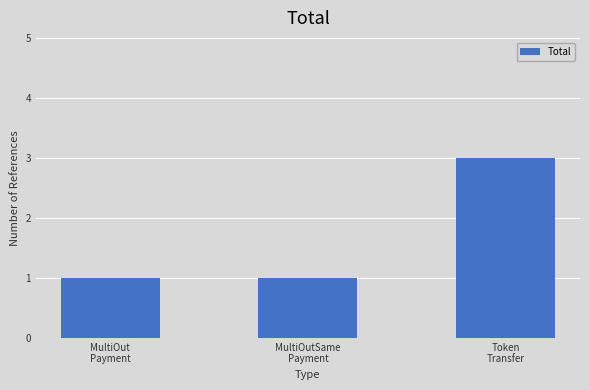

What is the ratio of the value at Token
Transfer to the value at MultiOut
Payment?

3.0